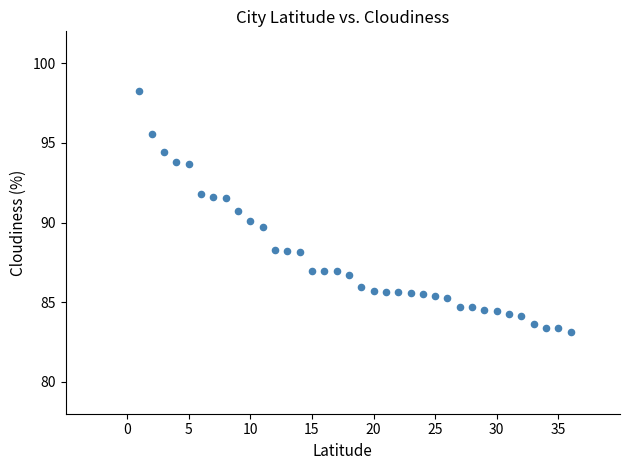

What is the range of X values (max minus min)?

35.0